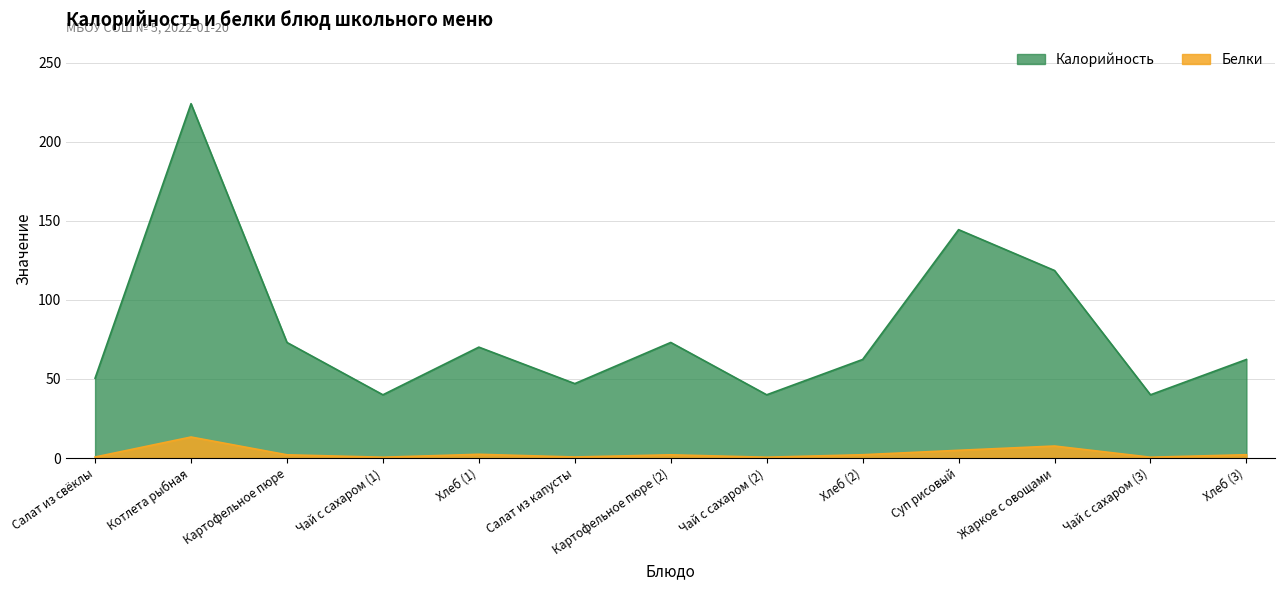

What is the difference between the maximum and minimum values in the Калорийность series?

184.1